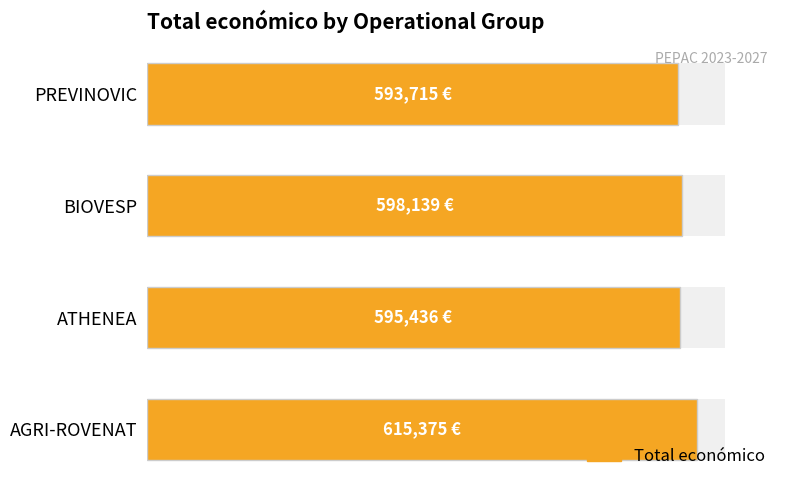

What is the value of the 2nd bar from the left?

598139